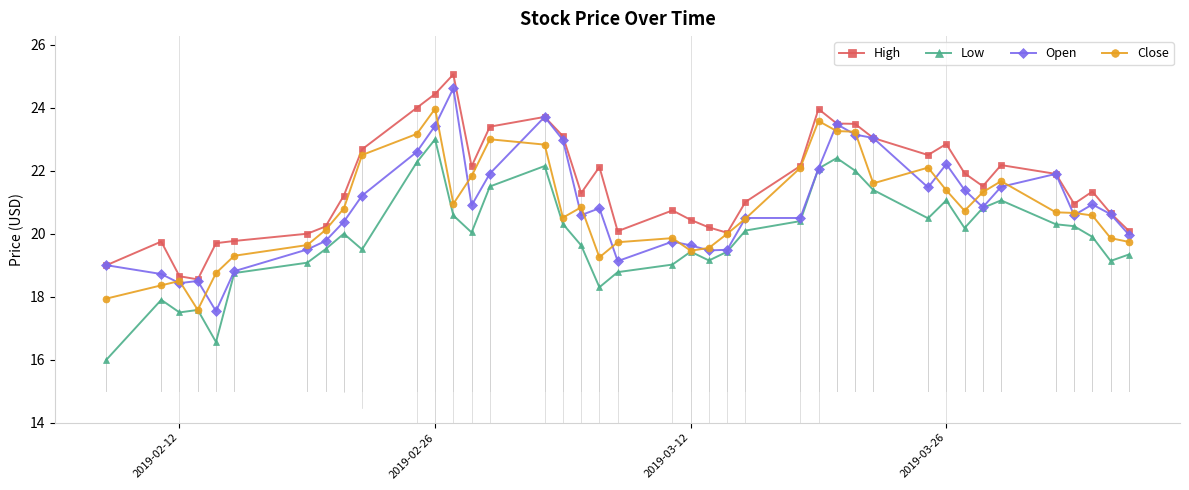

True or false: High and Low cross at least once.

False